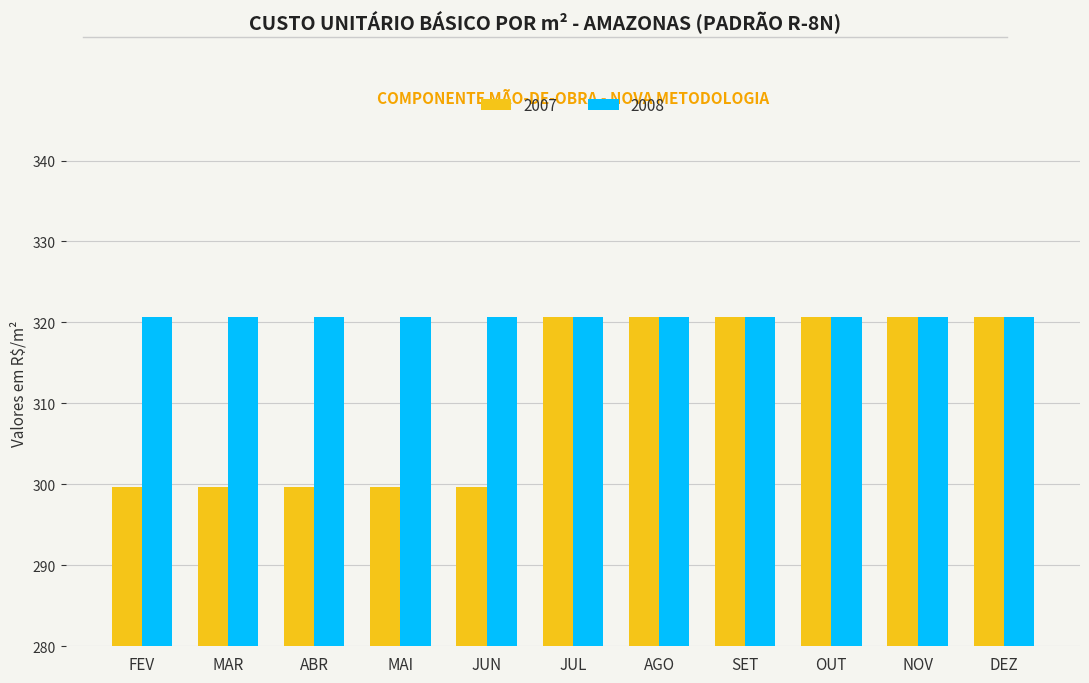

What is the sum of the 2008 values at AGO and JUN?

641.5